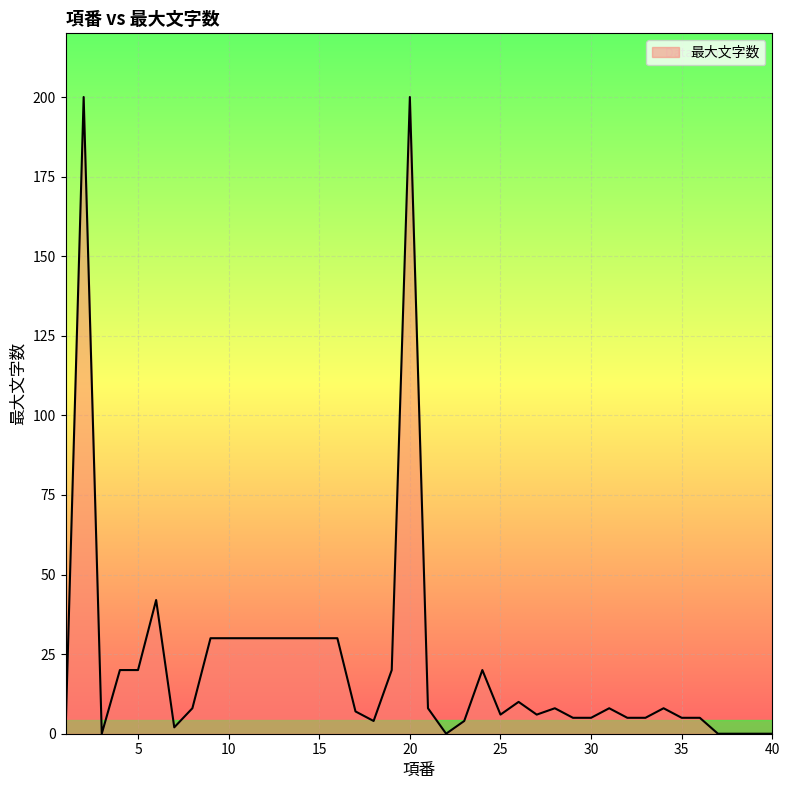

What is the maximum value shown in the chart?

200